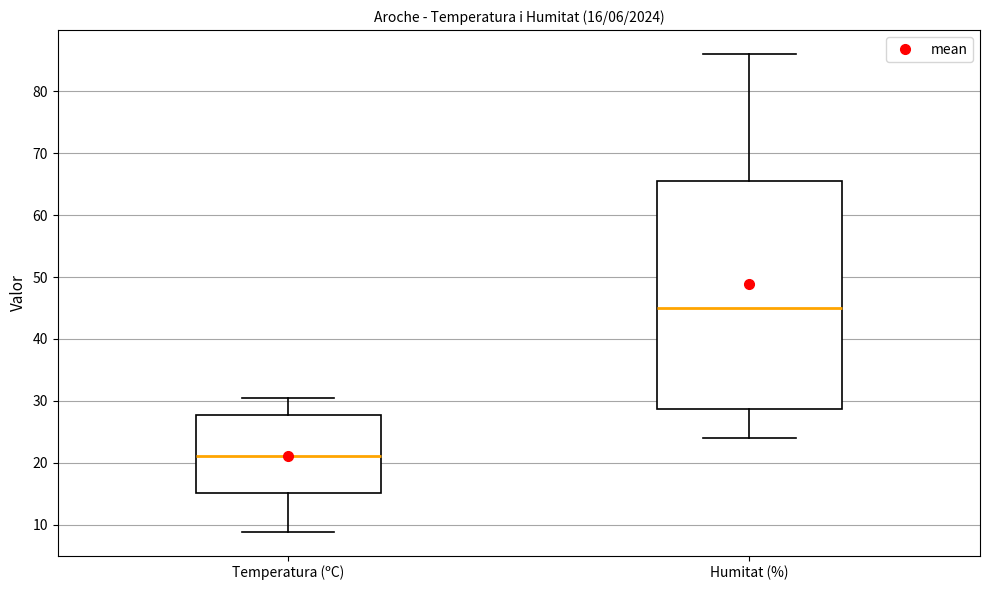

Which box has the highest median line?

Humitat (%)